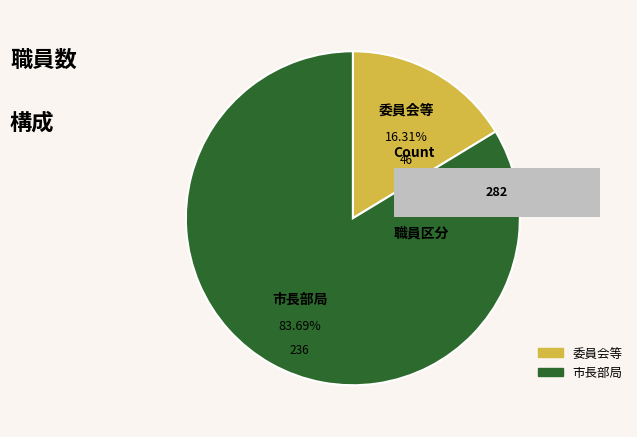

True or false: 12 accounts for 1% of the total.

False